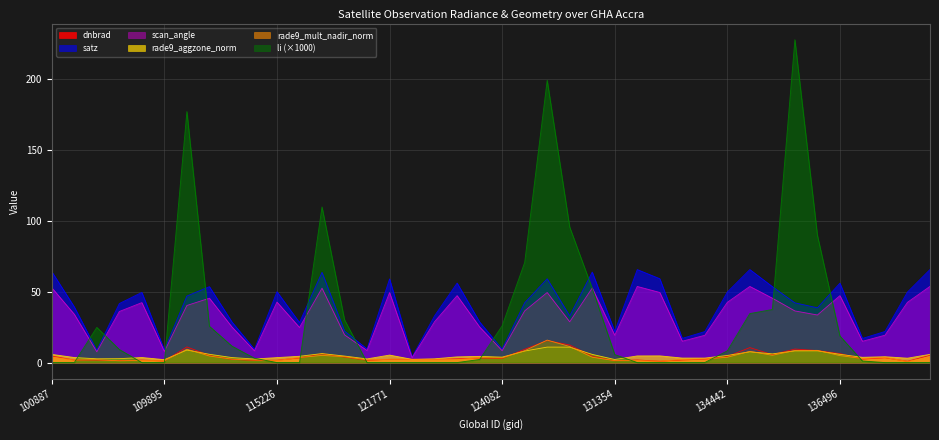

Is the value of dnbrad at 124261 greater than the value of satz at 137078?

No